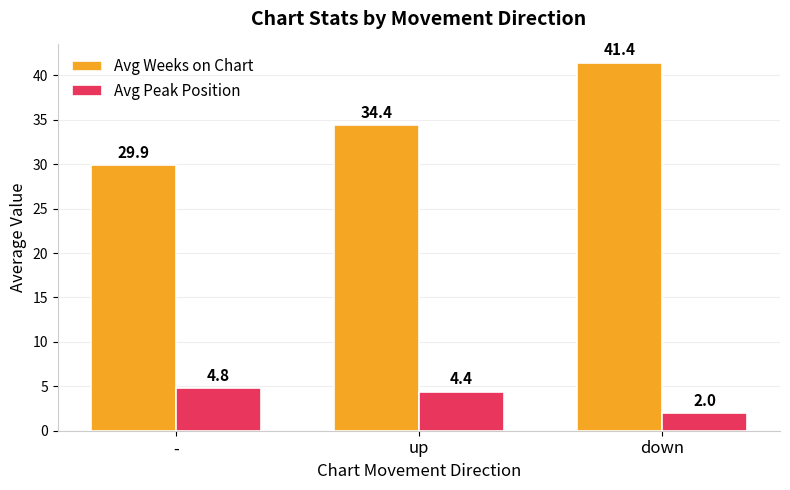

What is the greatest value displayed?

41.4